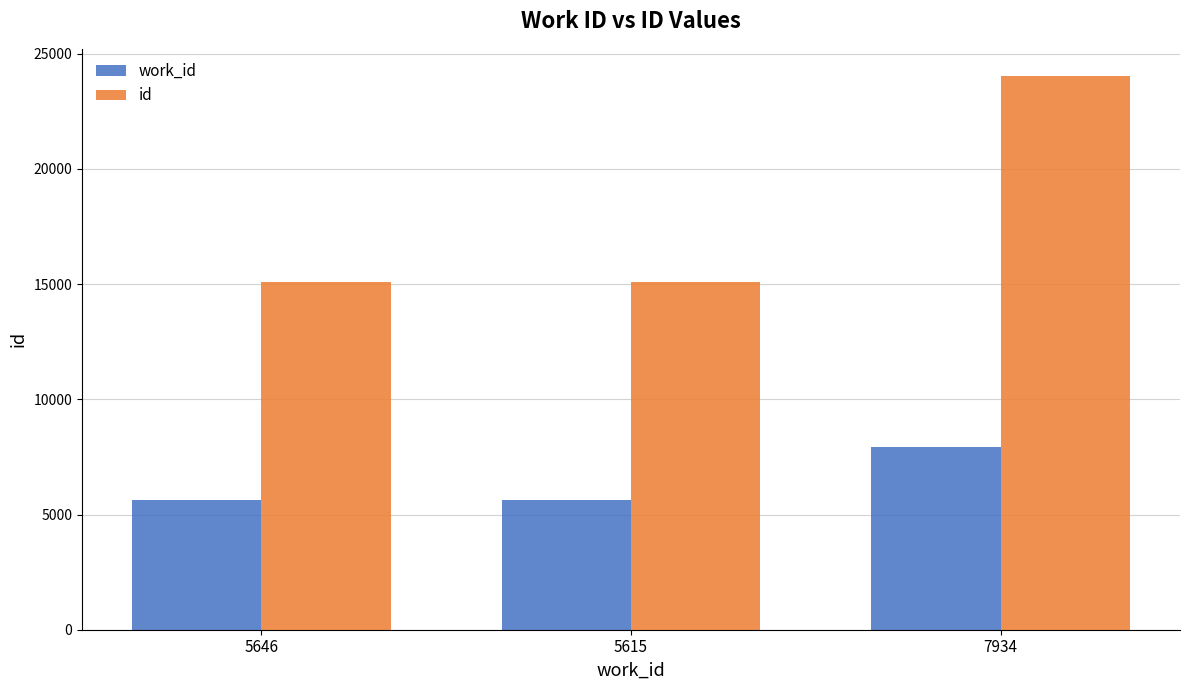

Are the bars grouped side by side (vs. stacked)?

Yes